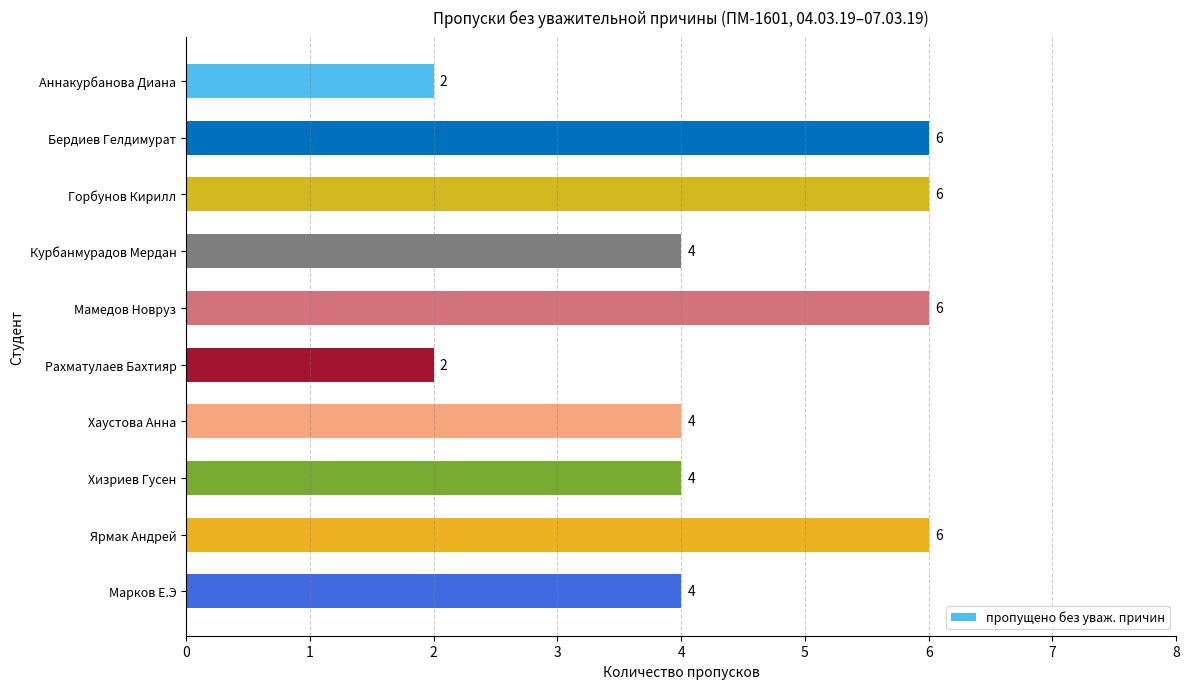

What is the smallest value displayed?

2